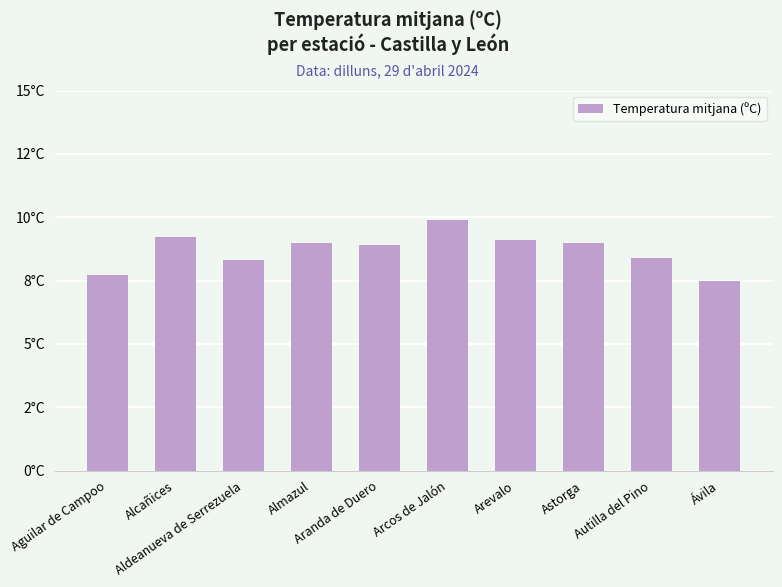

At which category does the chart reach its minimum across all series?

Ávila